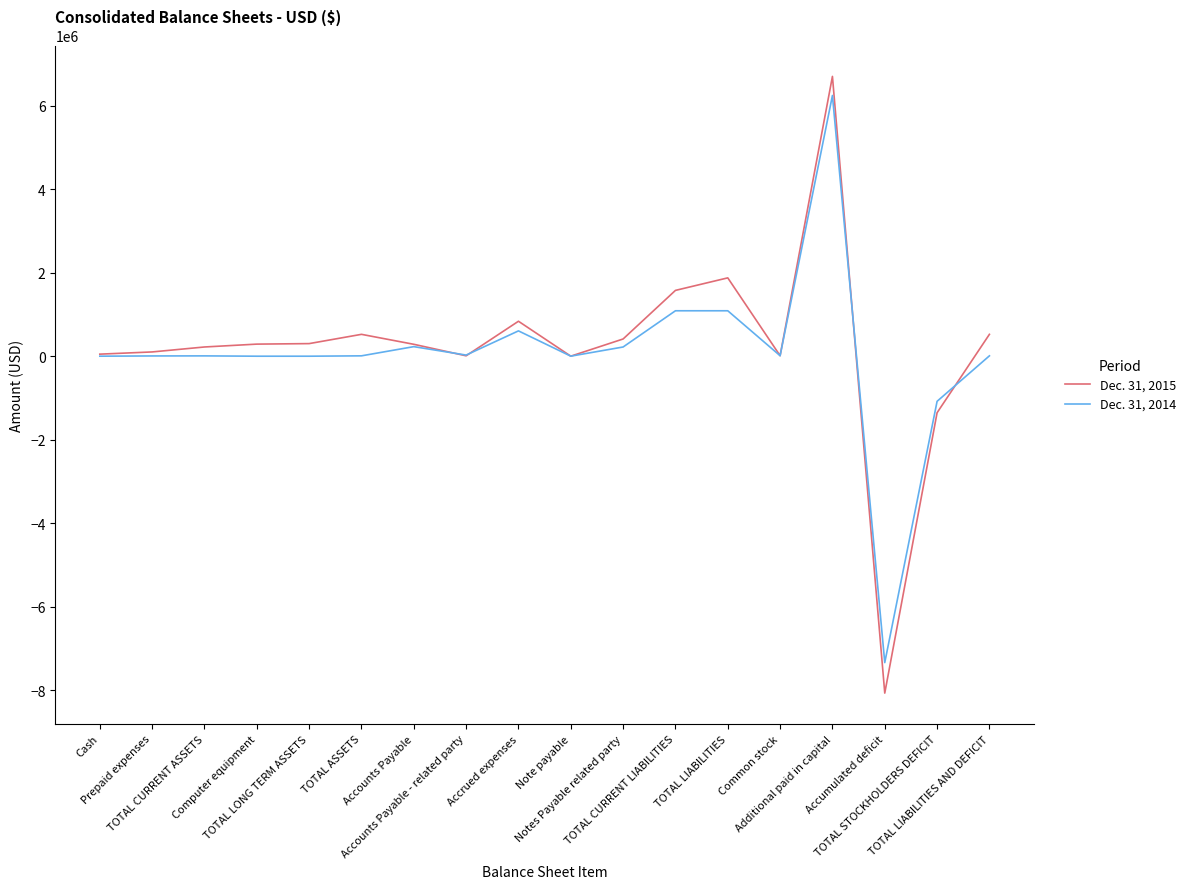

How many lines are shown in the chart?

2